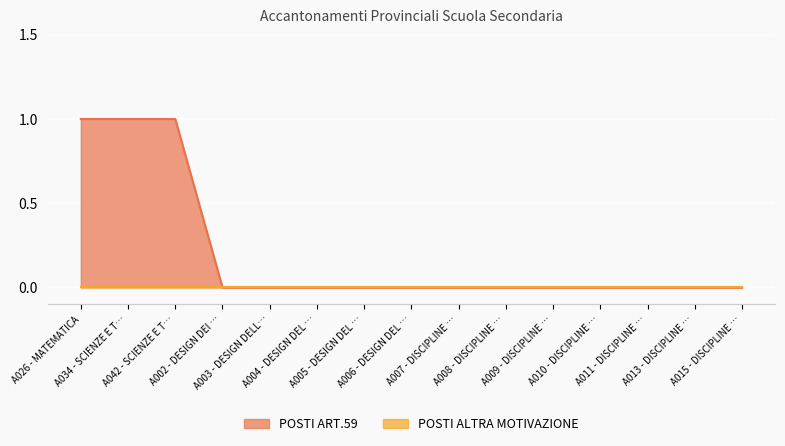

List the labels in order of value, largest first.

A026 - MATEMATICA, A034 - SCIENZE E T…, A042 - SCIENZE E T…, A002 - DESIGN DEI …, A003 - DESIGN DELL…, A004 - DESIGN DEL …, A005 - DESIGN DEL …, A006 - DESIGN DEL …, A007 - DISCIPLINE …, A008 - DISCIPLINE …, A009 - DISCIPLINE …, A010 - DISCIPLINE …, A011 - DISCIPLINE …, A013 - DISCIPLINE …, A015 - DISCIPLINE …